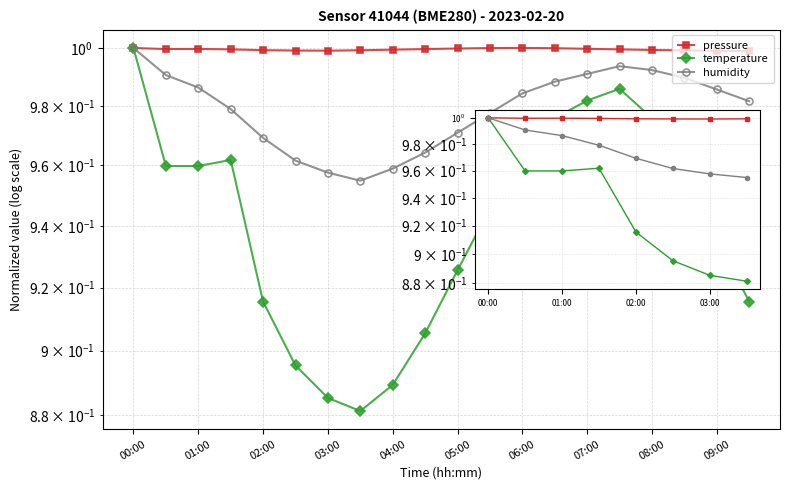

True or false: humidity and pressure intersect in this chart.

False